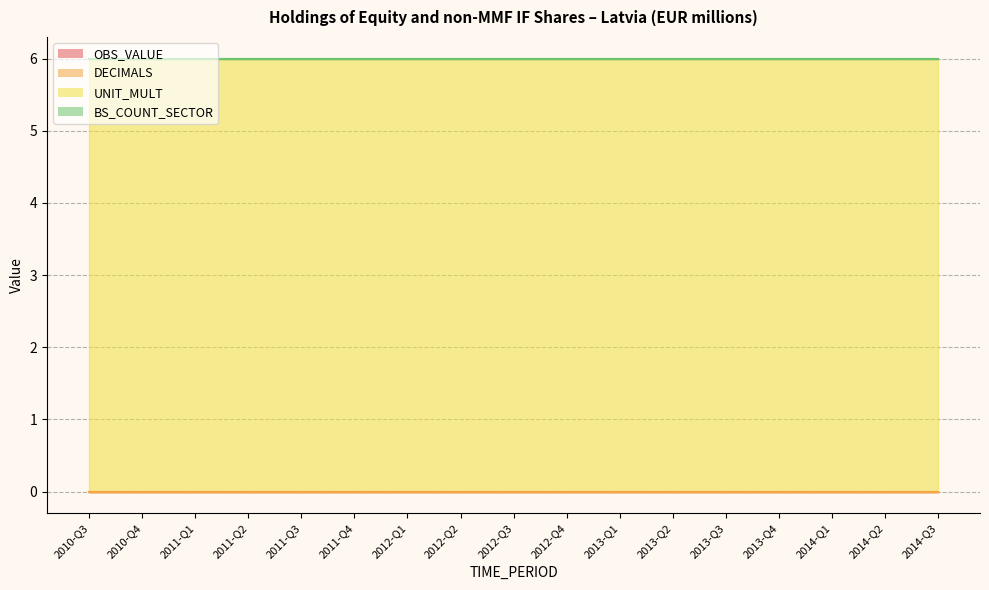

The value of DECIMALS at 2013-Q3 is 0. True or false?

True